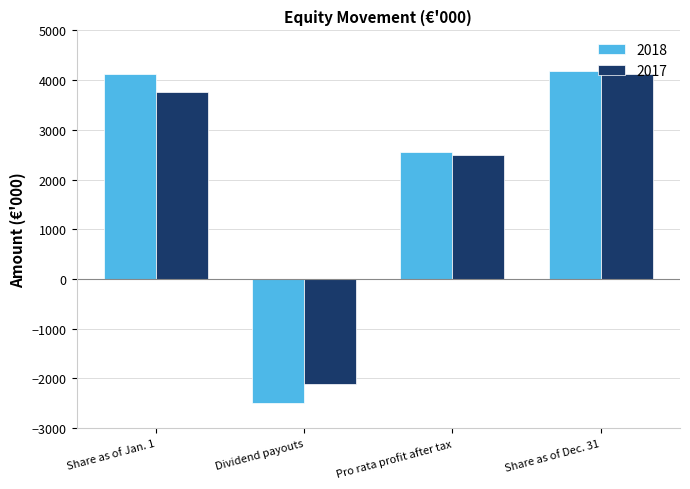

Which series has the largest range (max minus min)?

2018